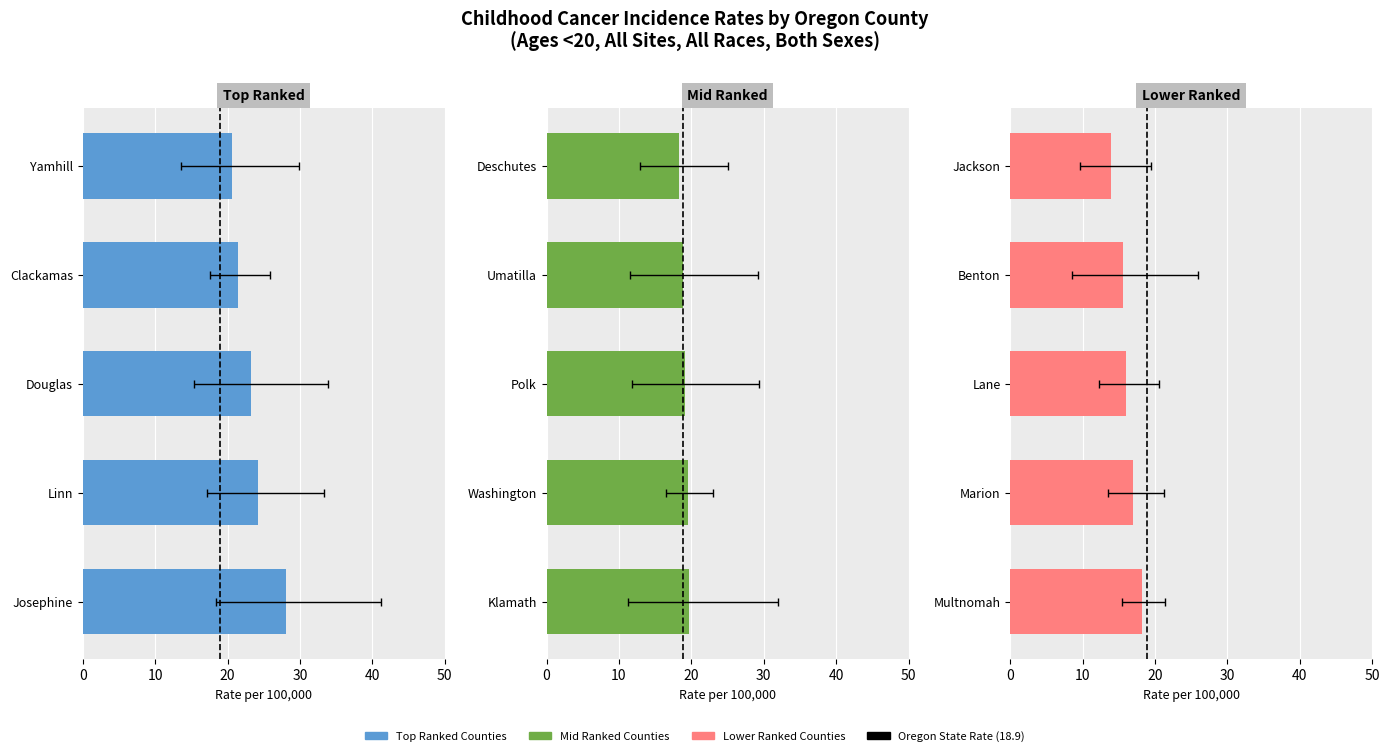

What is the difference between the second highest and minimum values in the Age-Adjusted Incidence Rate series?

10.3